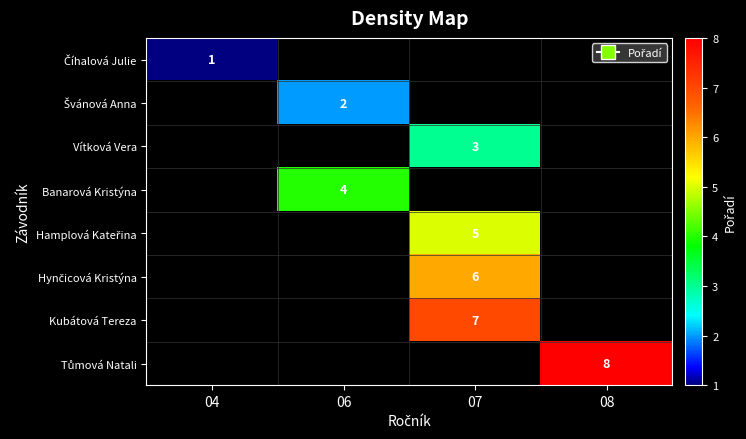

Which category has the highest value in the Číhalová Julie series?

04